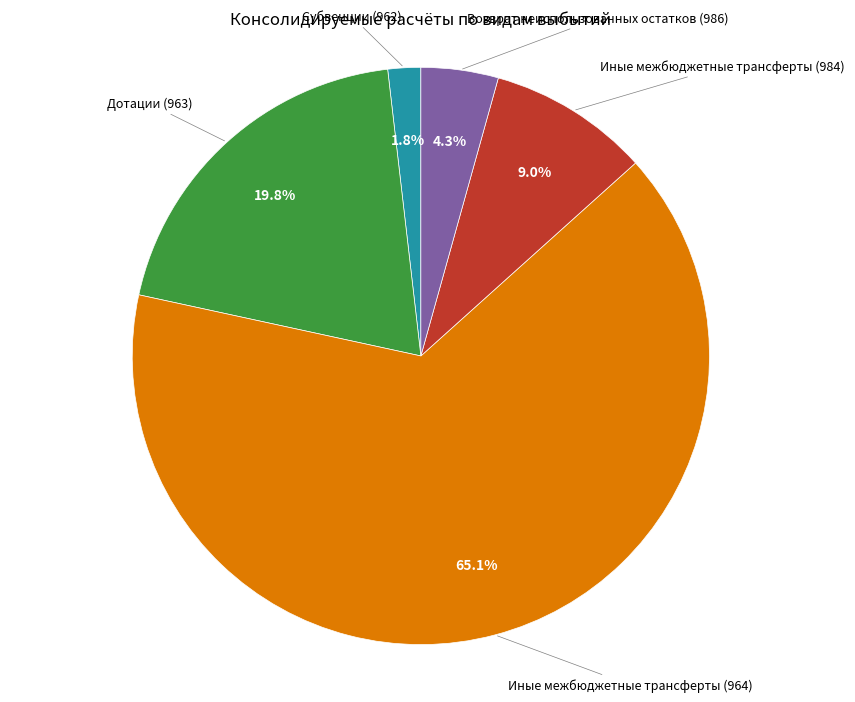

Which slice represents more than half of the pie?

Иные межбюджетные трансферты (964)